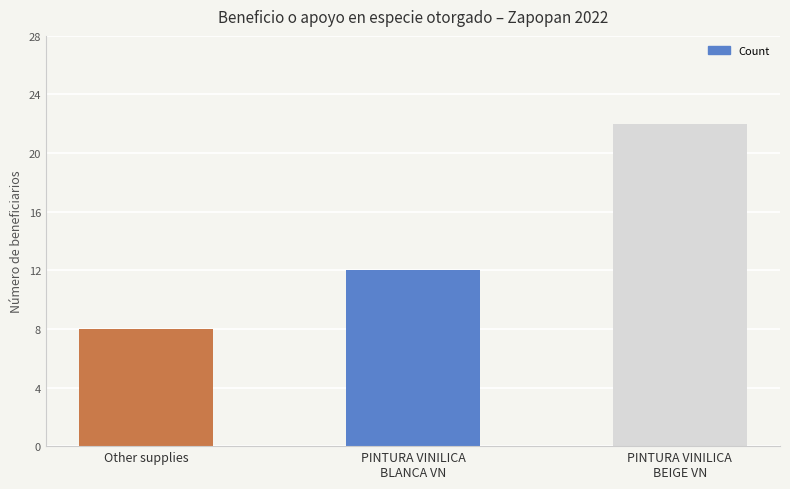

What is the change in value from Other supplies to PINTURA VINILICA
BEIGE VN?

+14